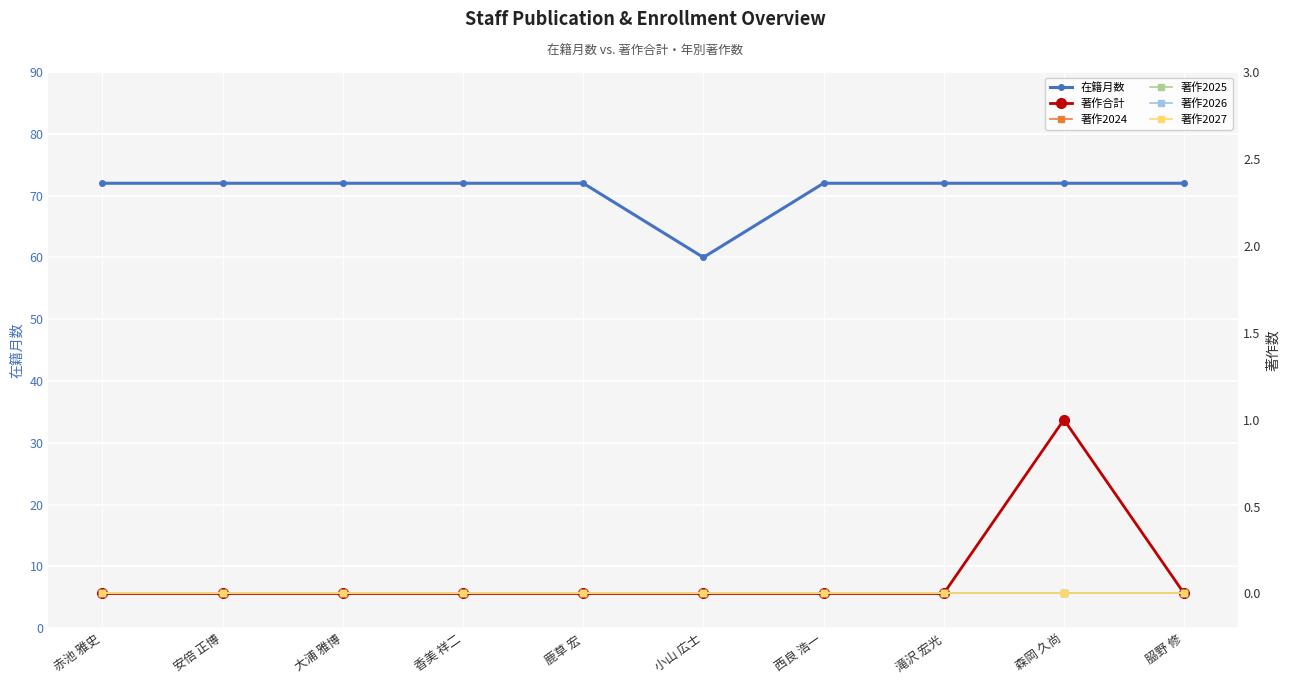

What position from the right is 大浦 雅博?

8